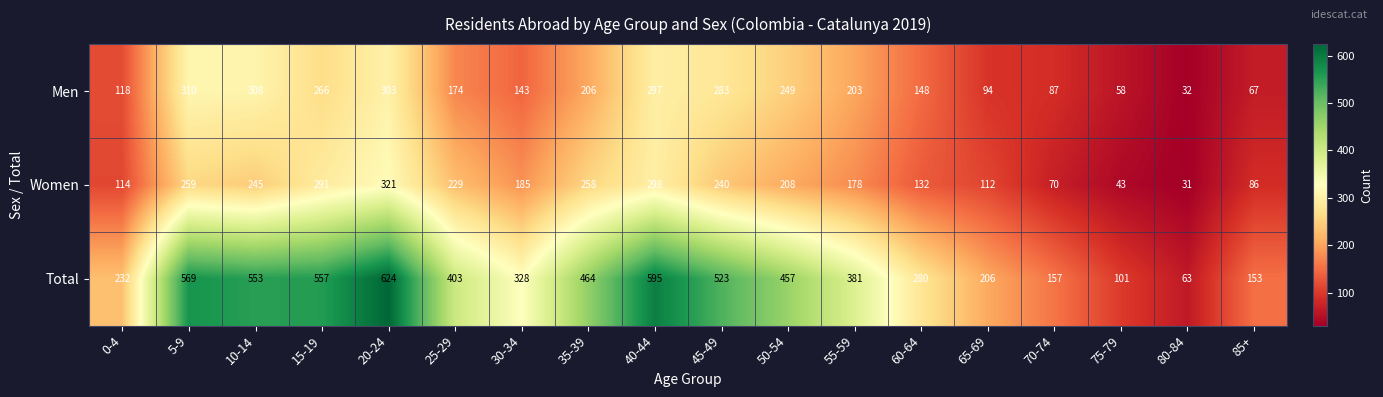

What is the sum of all Total values?

6646